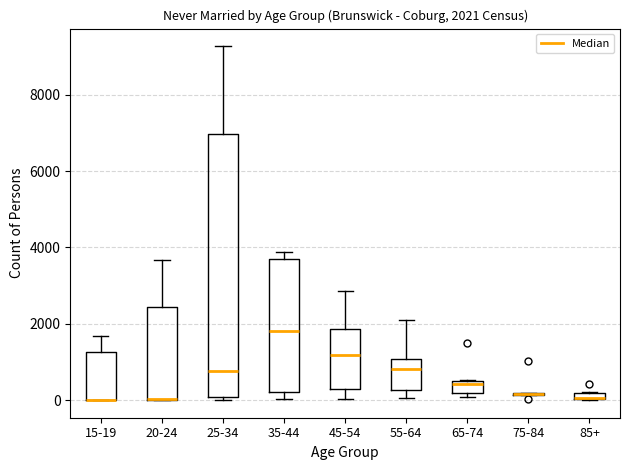

Which box is the tallest, from its lower edge to its upper edge?

25-34